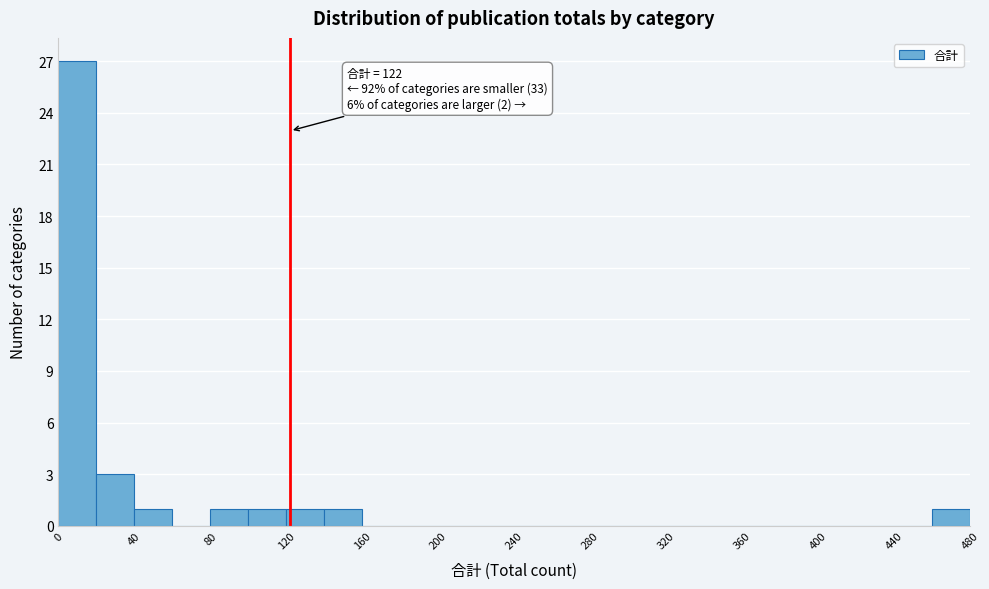

Which range on the x-axis has the tallest bar?

0 to 20